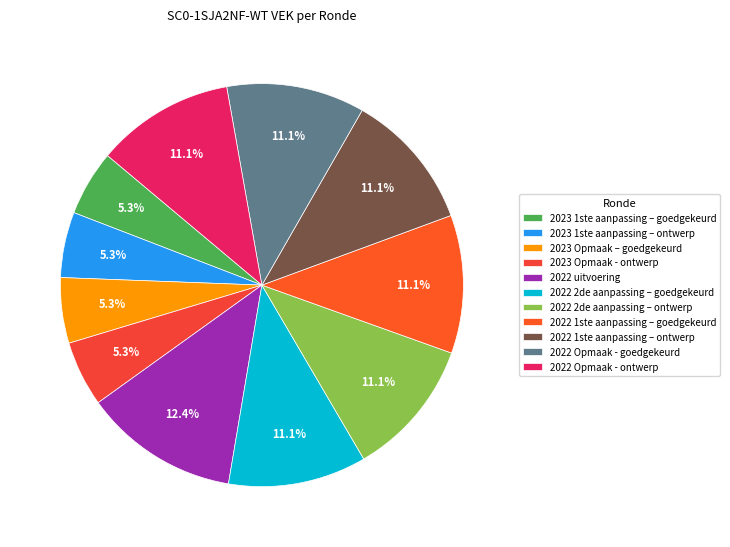

How many segments does this pie chart have?

11